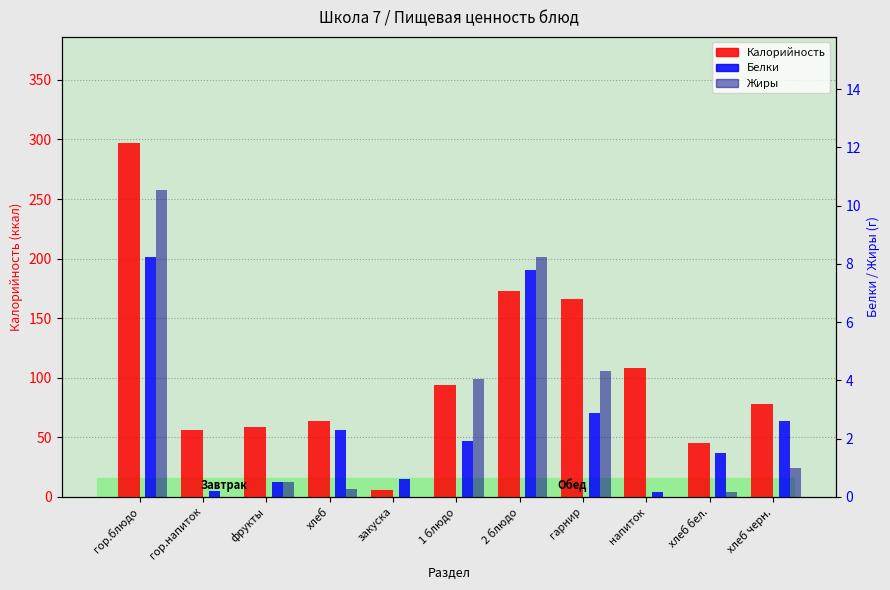

What is the label of the 3rd bar from the left?

фрукты